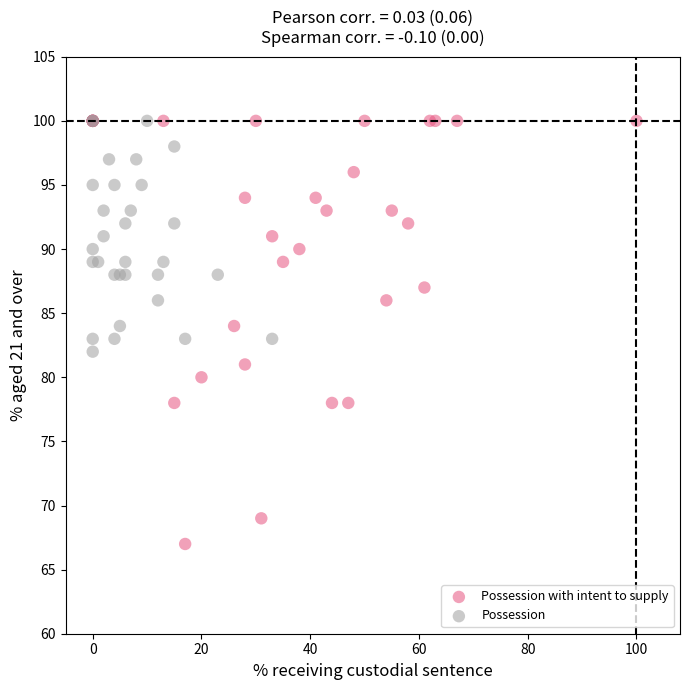

What are all the series names shown in the legend?

Possession with intent to supply, Possession